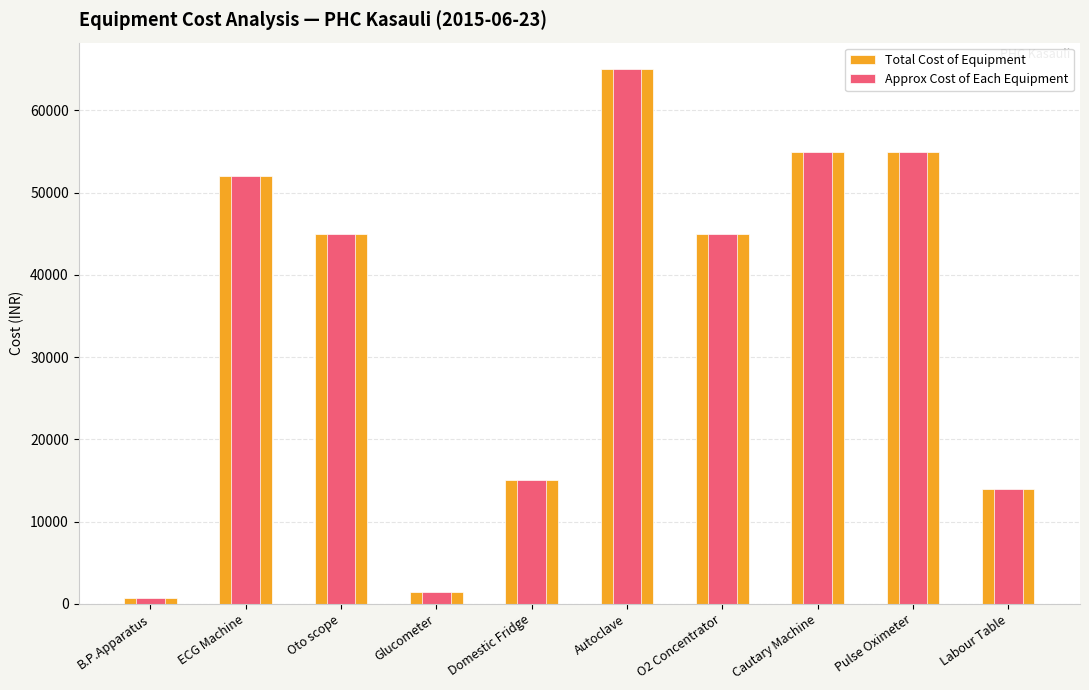

What is the highest value of the Approx Cost of Each Equipment series?

65000